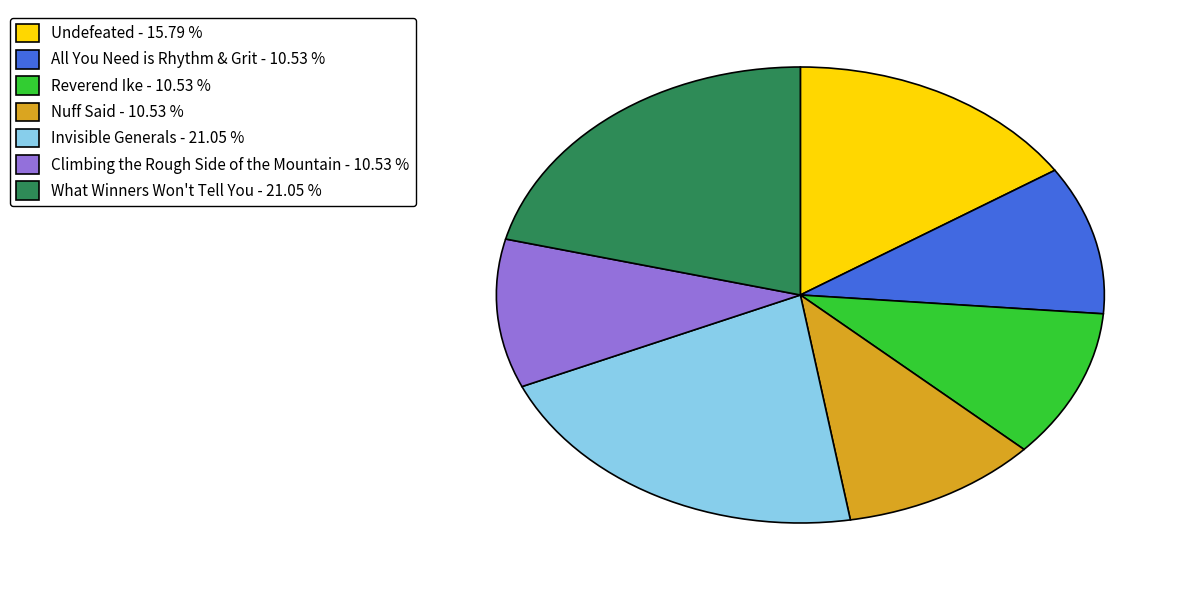

Is Climbing the Rough Side of the Mountain - 10.53 % the majority of the pie?

No